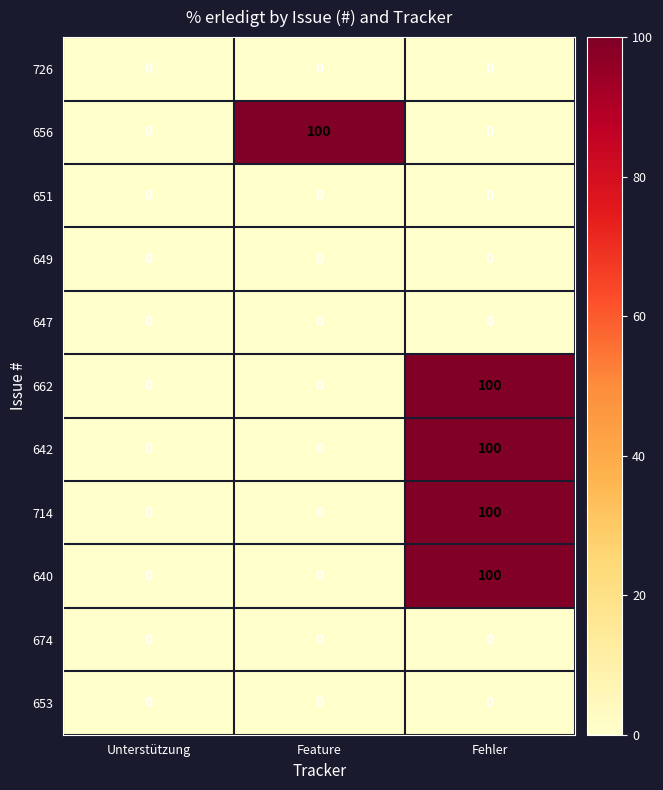

True or false: 649 has a value of 0 at Fehler.

True